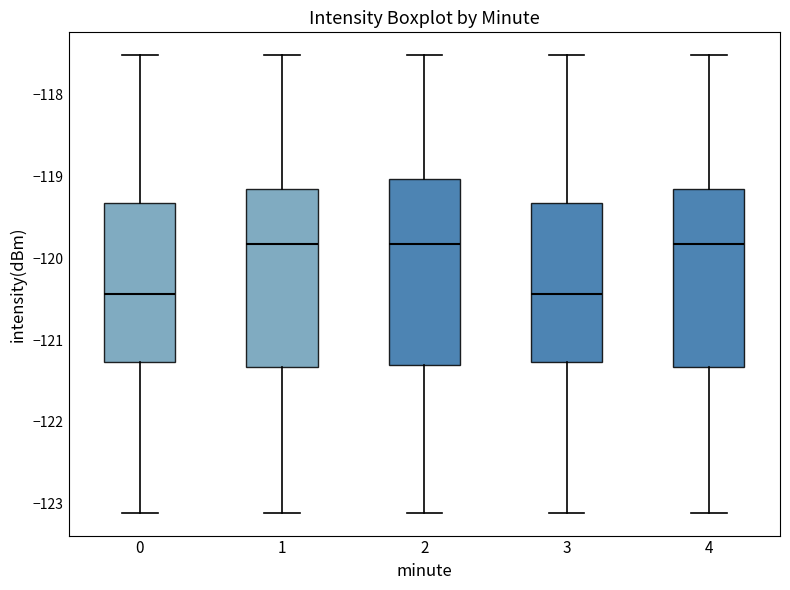

Where does the median line of the box at x = 3 sit on the y-axis? The values are not printed on the chart, so give them approximately, as read against the axis.

-120.4